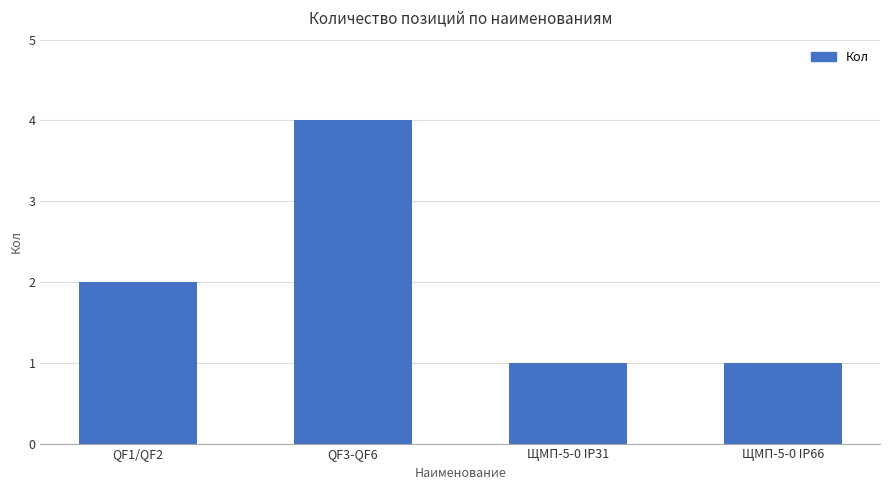

Reading left to right, extract all data points from this chart.

QF1/QF2=2	QF3-QF6=4	ЩМП-5-0 IP31=1	ЩМП-5-0 IP66=1